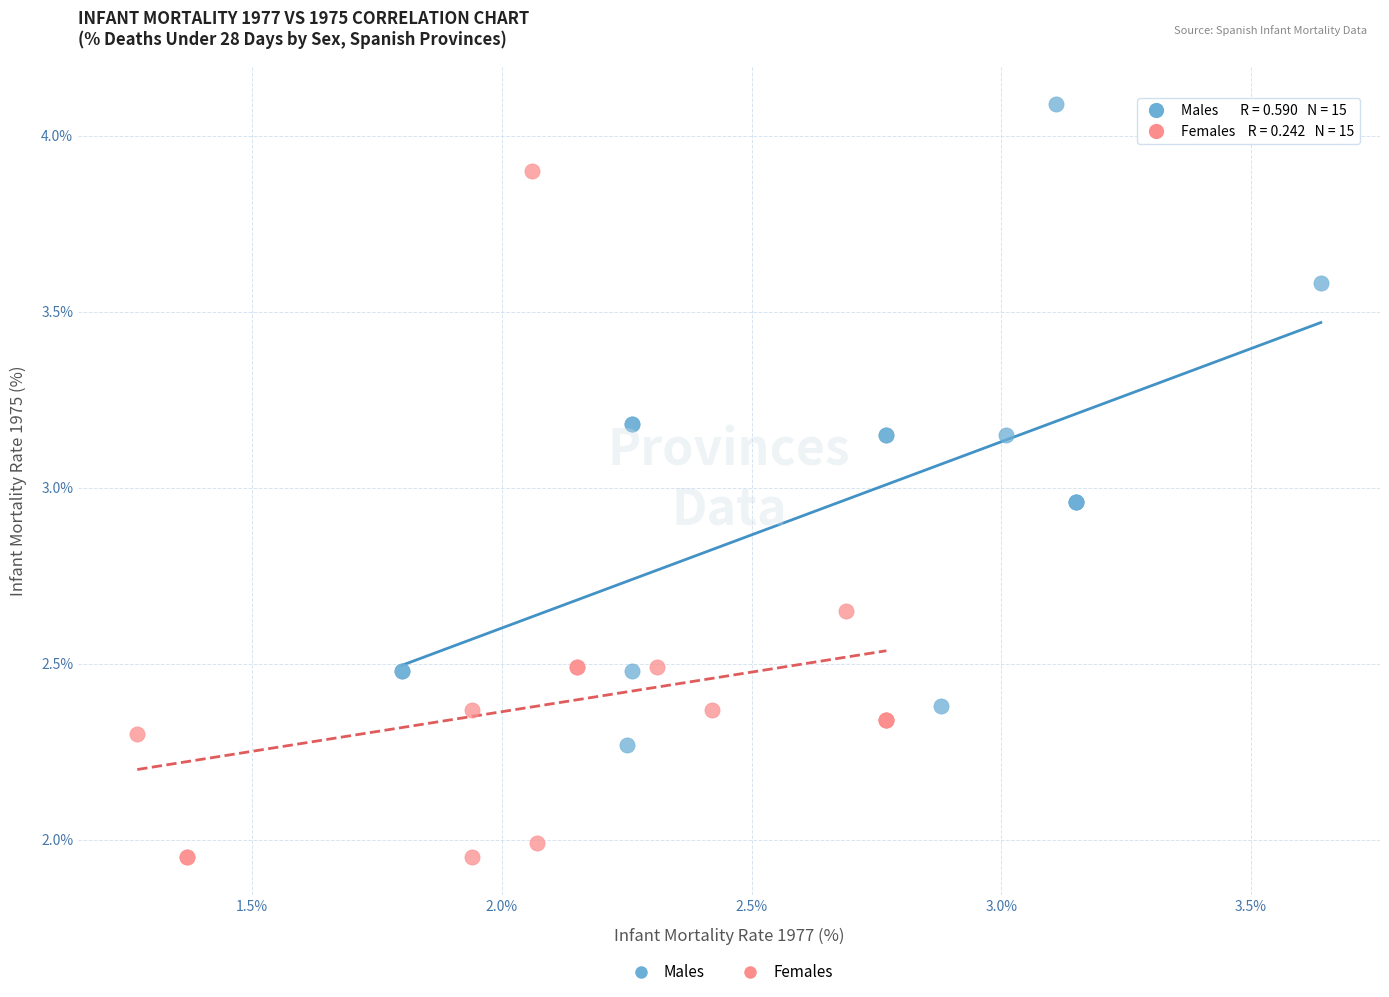

Which series reaches the minimum Y coordinate?

Females